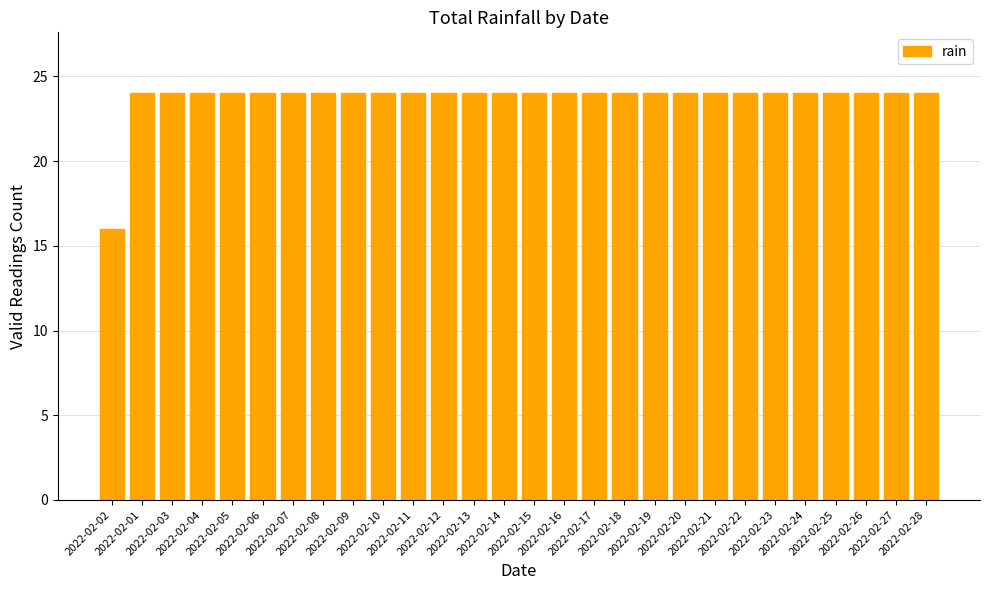

What is the greatest value displayed?

24